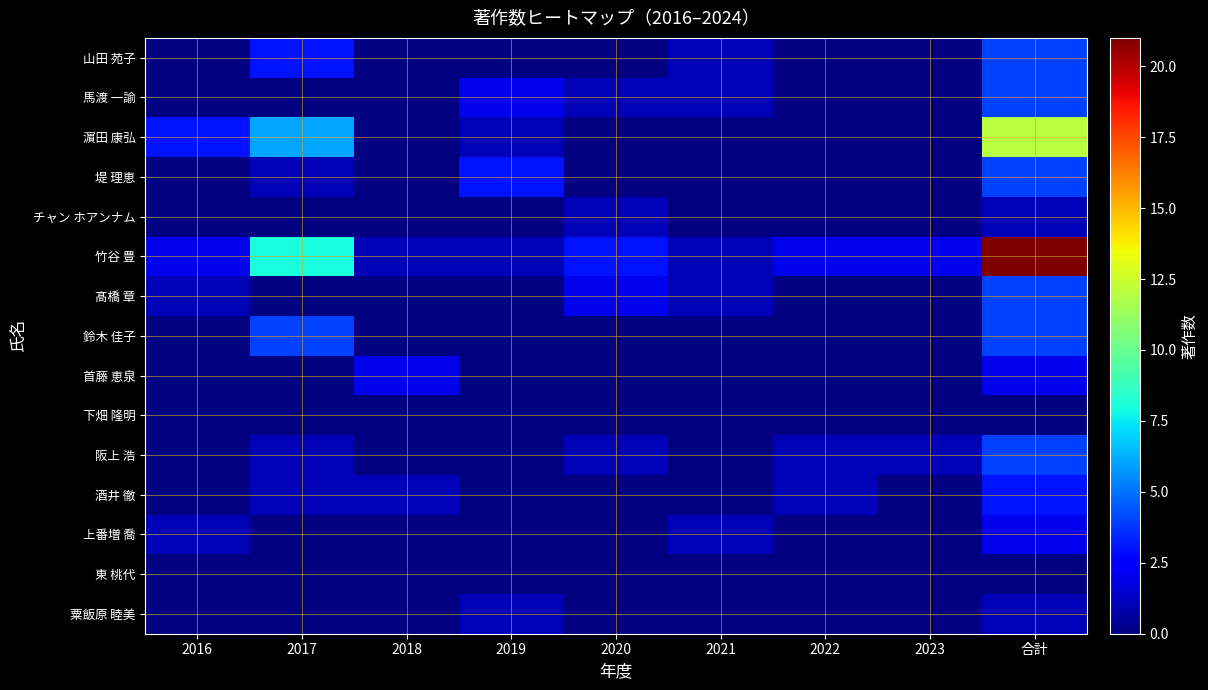

Reading left to right, list all the values displayed in this chart.

粟飯原 睦美: 2016=0	2017=0	2018=0	2019=1	2020=0	2021=0	2022=0	2023=0	合計=1
東 桃代: 2016=0	2017=0	2018=0	2019=0	2020=0	2021=0	2022=0	2023=0	合計=0
上番増 喬: 2016=1	2017=0	2018=0	2019=0	2020=0	2021=1	2022=0	2023=0	合計=2
酒井 徹: 2016=0	2017=1	2018=1	2019=0	2020=0	2021=0	2022=1	2023=0	合計=3
阪上 浩: 2016=0	2017=1	2018=0	2019=0	2020=1	2021=0	2022=1	2023=1	合計=4
下畑 隆明: 2016=0	2017=0	2018=0	2019=0	2020=0	2021=0	2022=0	2023=0	合計=0
首藤 恵泉: 2016=0	2017=0	2018=2	2019=0	2020=0	2021=0	2022=0	2023=0	合計=2
鈴木 佳子: 2016=0	2017=4	2018=0	2019=0	2020=0	2021=0	2022=0	2023=0	合計=4
髙橋 章: 2016=1	2017=0	2018=0	2019=0	2020=2	2021=1	2022=0	2023=0	合計=4
竹谷 豊: 2016=2	2017=8	2018=1	2019=1	2020=3	2021=1	2022=2	2023=2	合計=21
チャン ホアンナム: 2016=0	2017=0	2018=0	2019=0	2020=1	2021=0	2022=0	2023=0	合計=1
堤 理恵: 2016=0	2017=1	2018=0	2019=3	2020=0	2021=0	2022=0	2023=0	合計=4
濵田 康弘: 2016=3	2017=6	2018=0	2019=1	2020=0	2021=0	2022=0	2023=0	合計=12
馬渡 一諭: 2016=0	2017=0	2018=0	2019=2	2020=1	2021=1	2022=0	2023=0	合計=4
山田 苑子: 2016=0	2017=3	2018=0	2019=0	2020=0	2021=1	2022=0	2023=0	合計=4